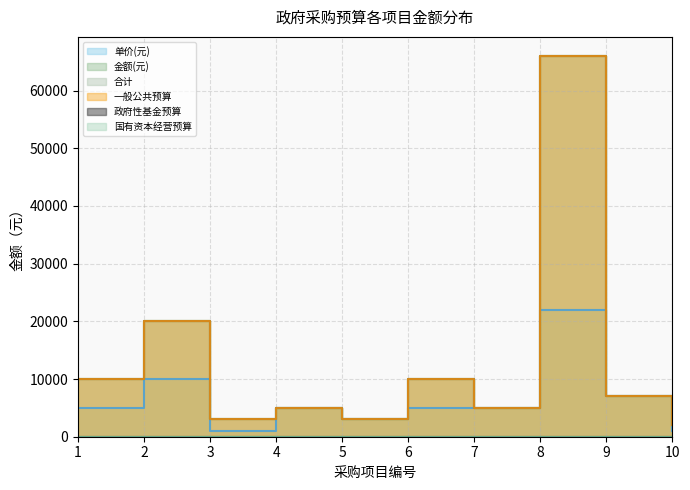

What is the difference between the maximum and second lowest values in the 一般公共预算 series?

63000